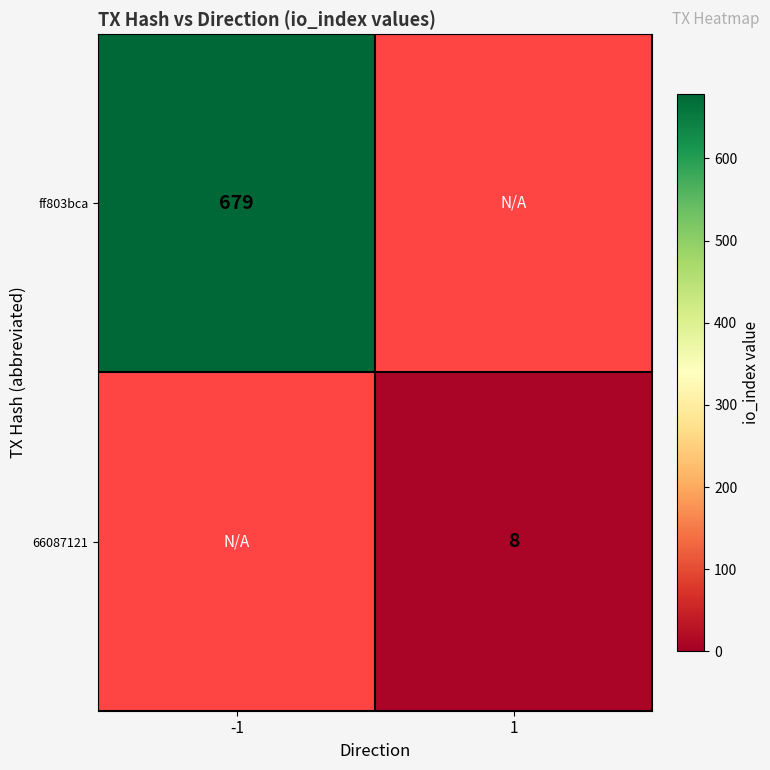

The value of 66087121 at 1 is 8. True or false?

True